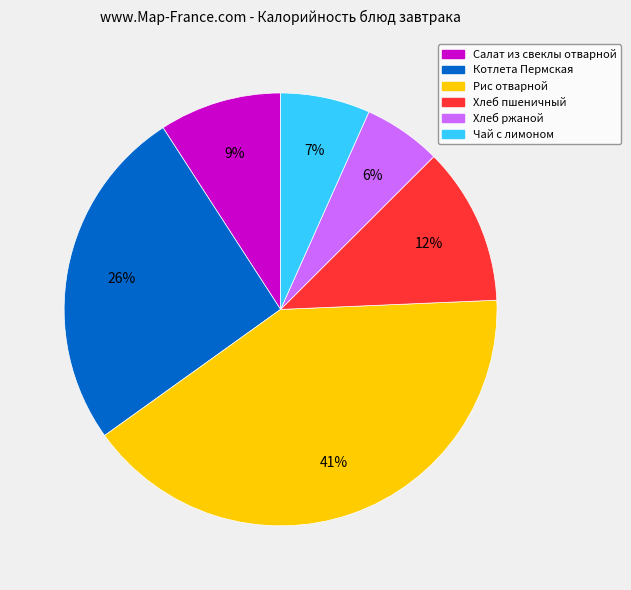

Rank the categories by value from highest to lowest.

Рис отварной, Котлета Пермская, Хлеб пшеничный, Салат из свеклы отварной, Чай с лимоном, Хлеб ржаной